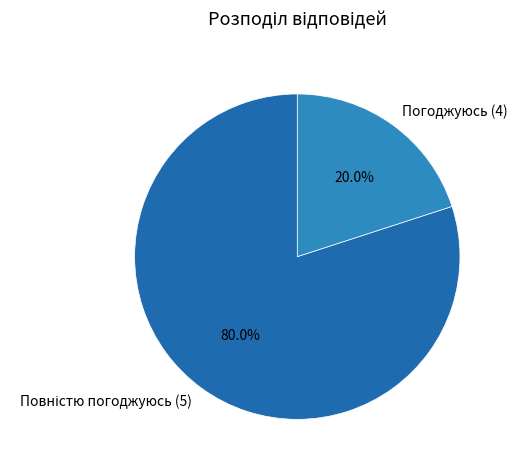

Is there any slice that represents more than half of the pie?

Yes